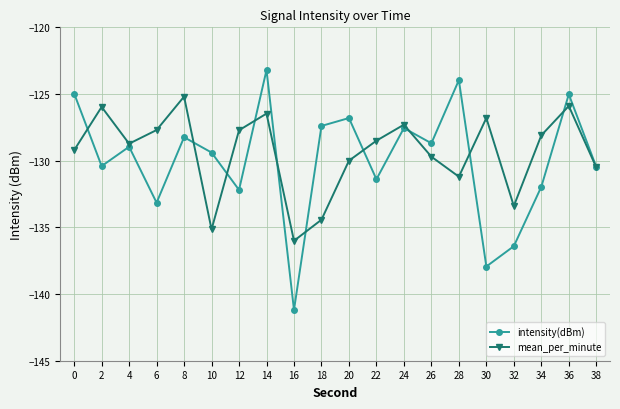

The intensity(dBm) series shows -226.1 at 18. True or false?

False